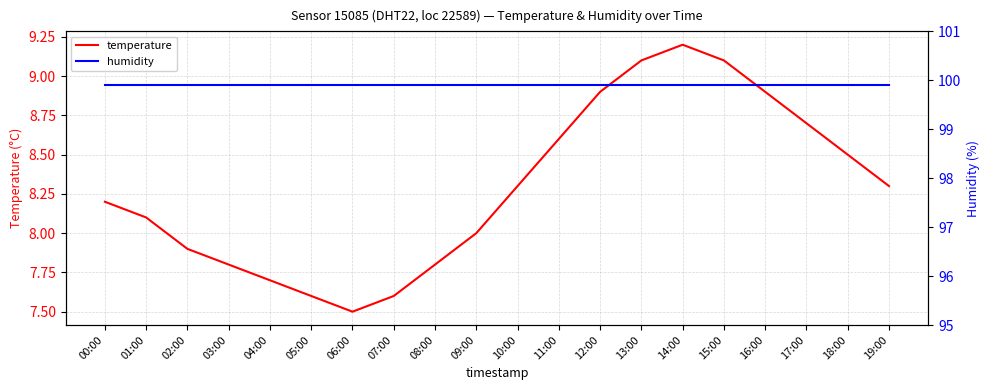

Which category has the lowest value in the temperature series?

06:00